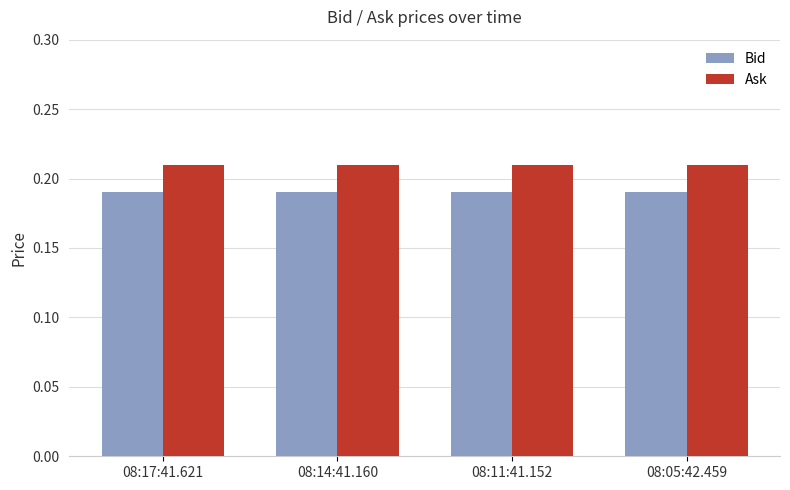

Rank the series by their maximum value, from lowest to highest.

Bid, Ask